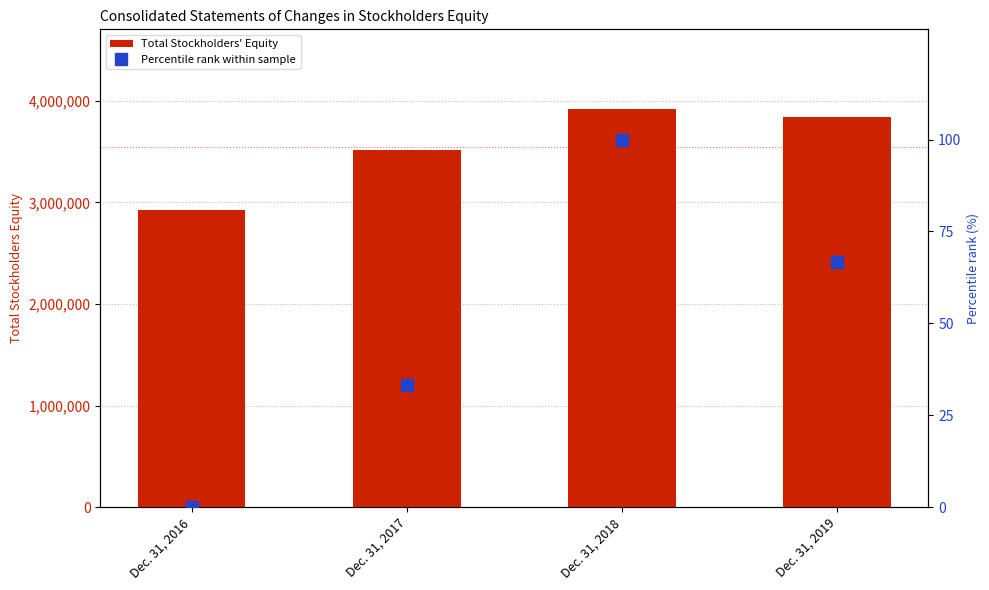

True or false: Total Stockholders' Equity has a value of 2453330.6 at Dec. 31, 2018.

False